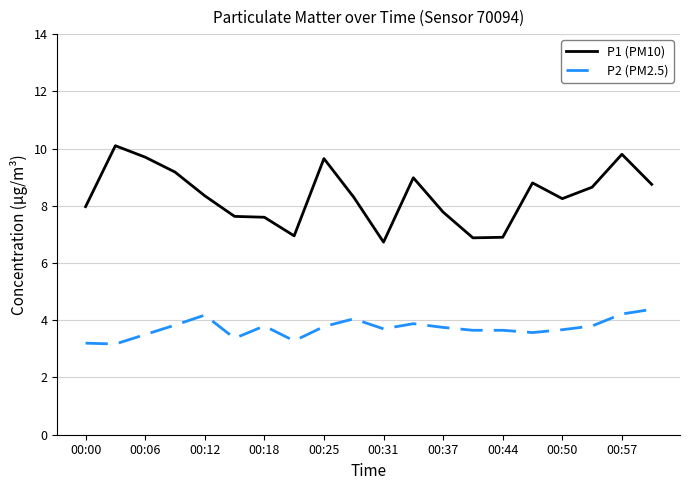

Does the chart display data point markers on the line(s)?

No